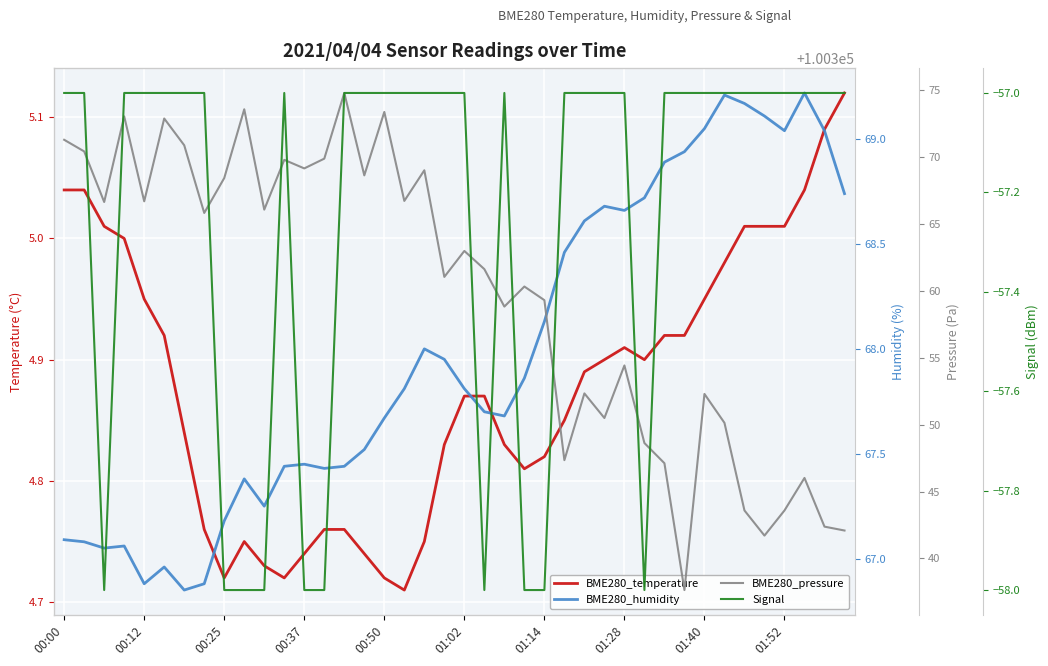

What is the sum of all Signal values?

-2290.0